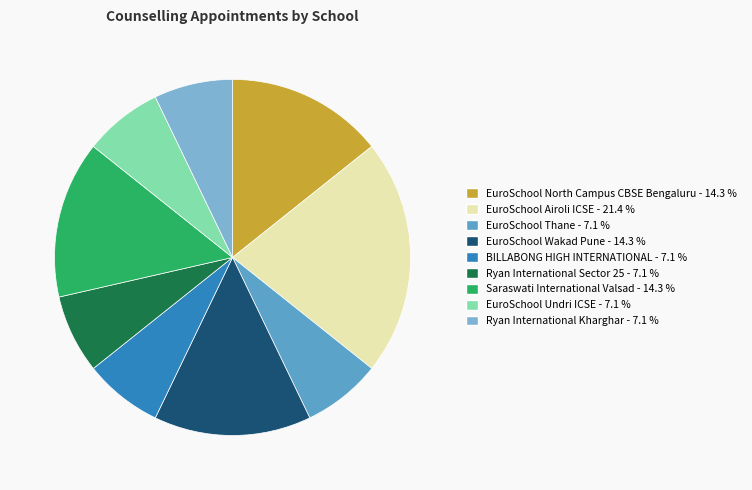

Does EuroSchool Thane - 7.1 % account for over 50% of the chart?

No